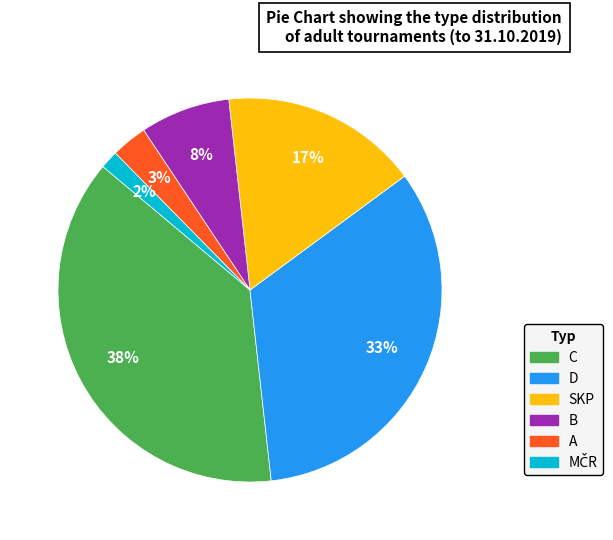

How many segments does this pie chart have?

6